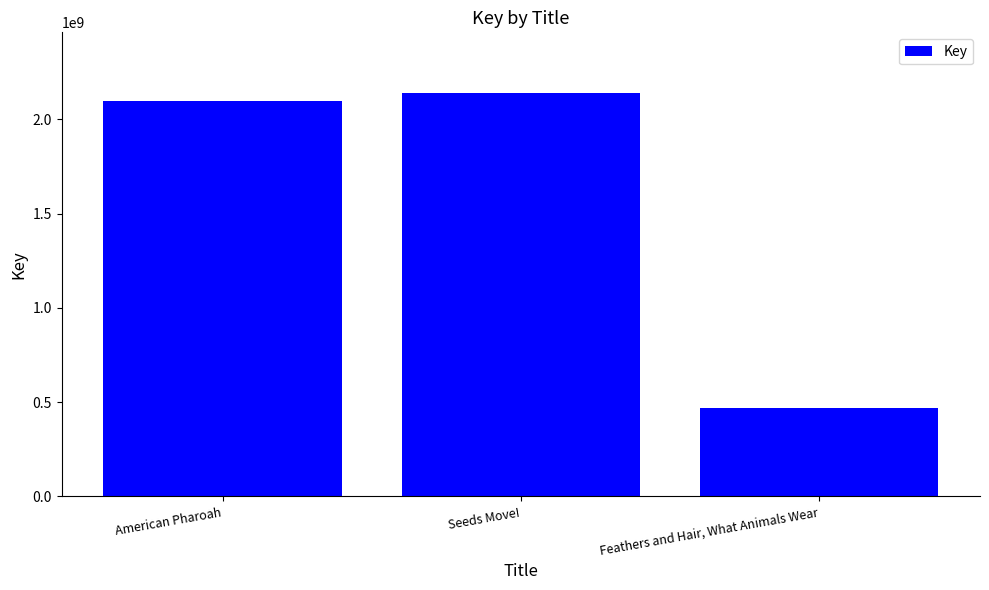

What is the sum of all values?

4705409027